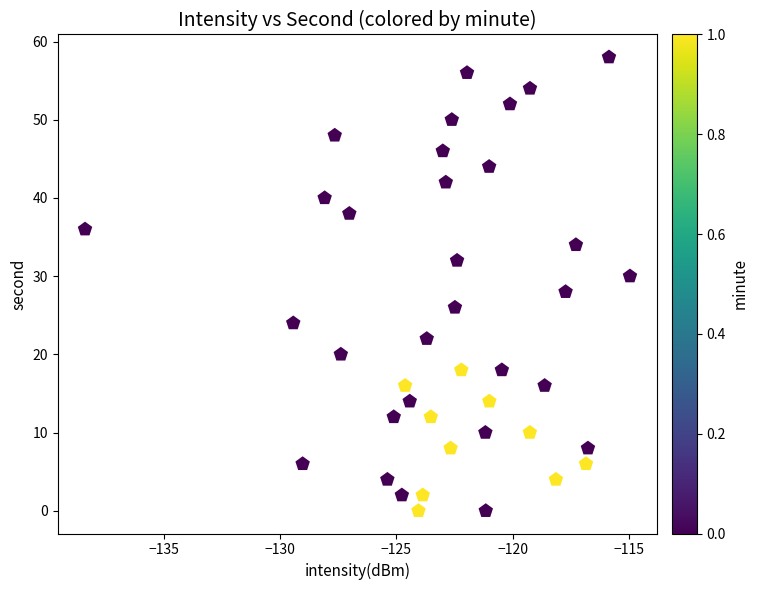

What is the range of Y values (max minus min)?

58